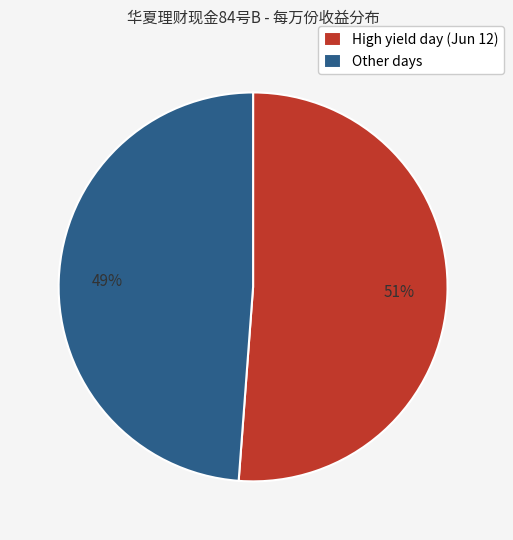

Is there any slice that represents more than half of the pie?

Yes